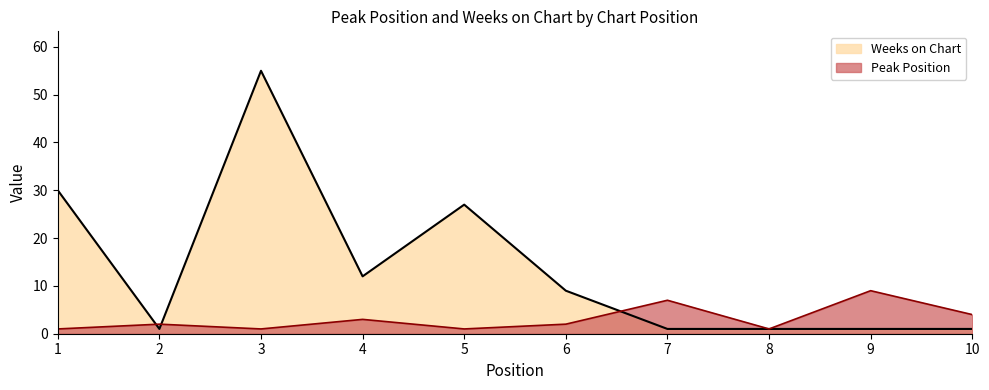

At which category is the sum across all series the highest?

3